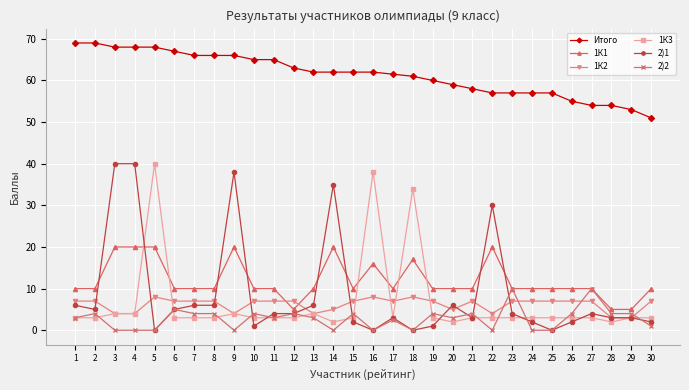

How many series are shown in this chart?

6